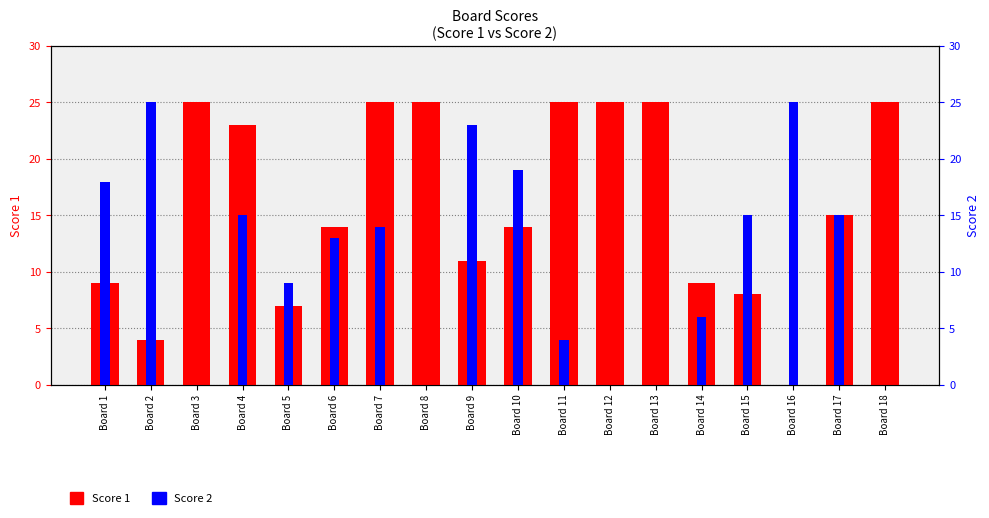

What is the difference between the Score 2 values at Board 14 and Board 2?

19